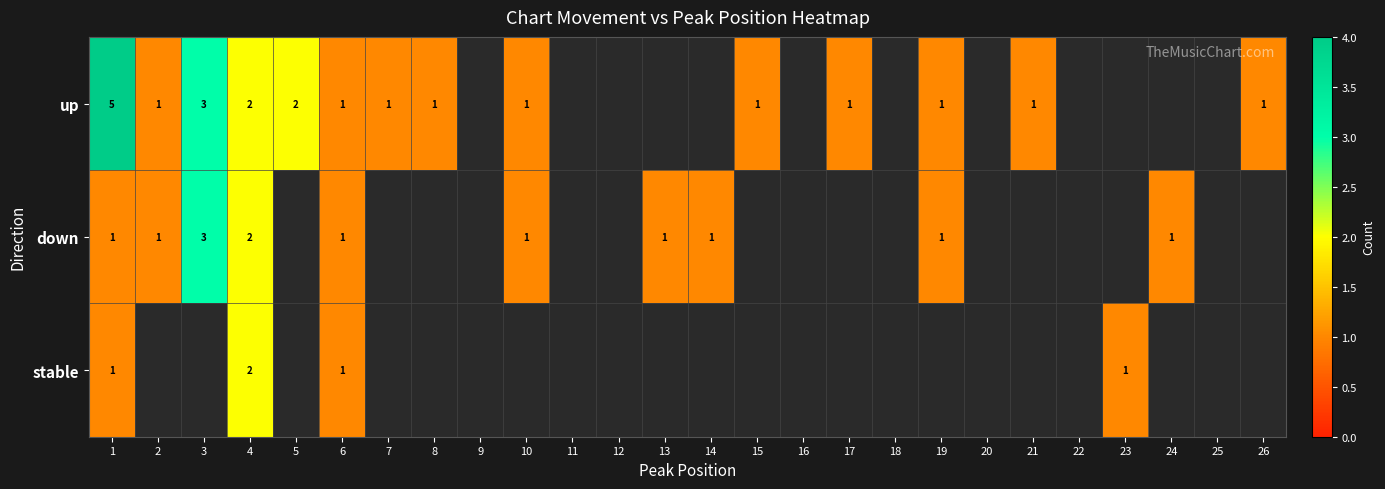

True or false: down has a value of 1 at 13.

True